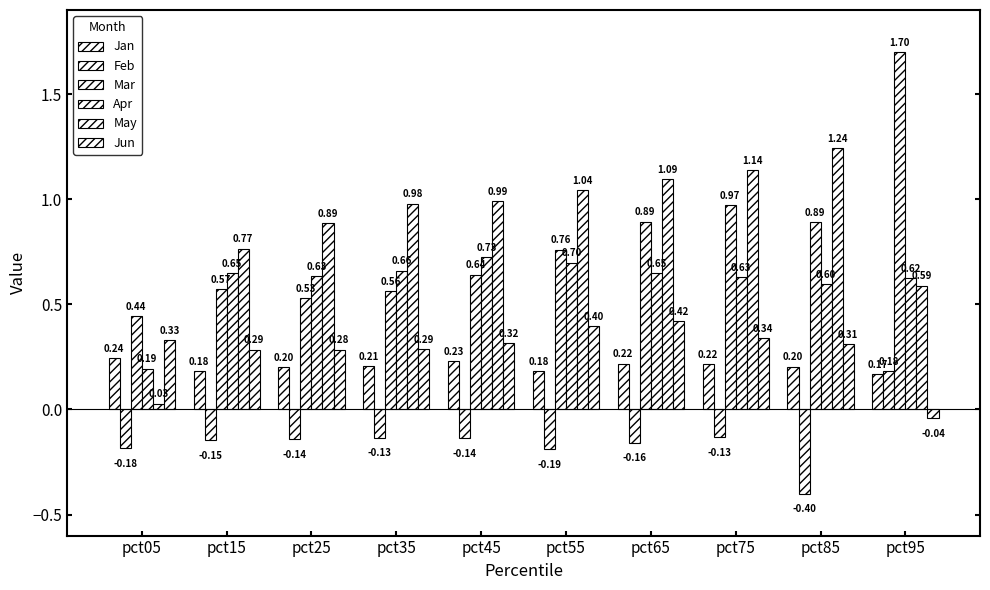

How many bars are there in total?

60